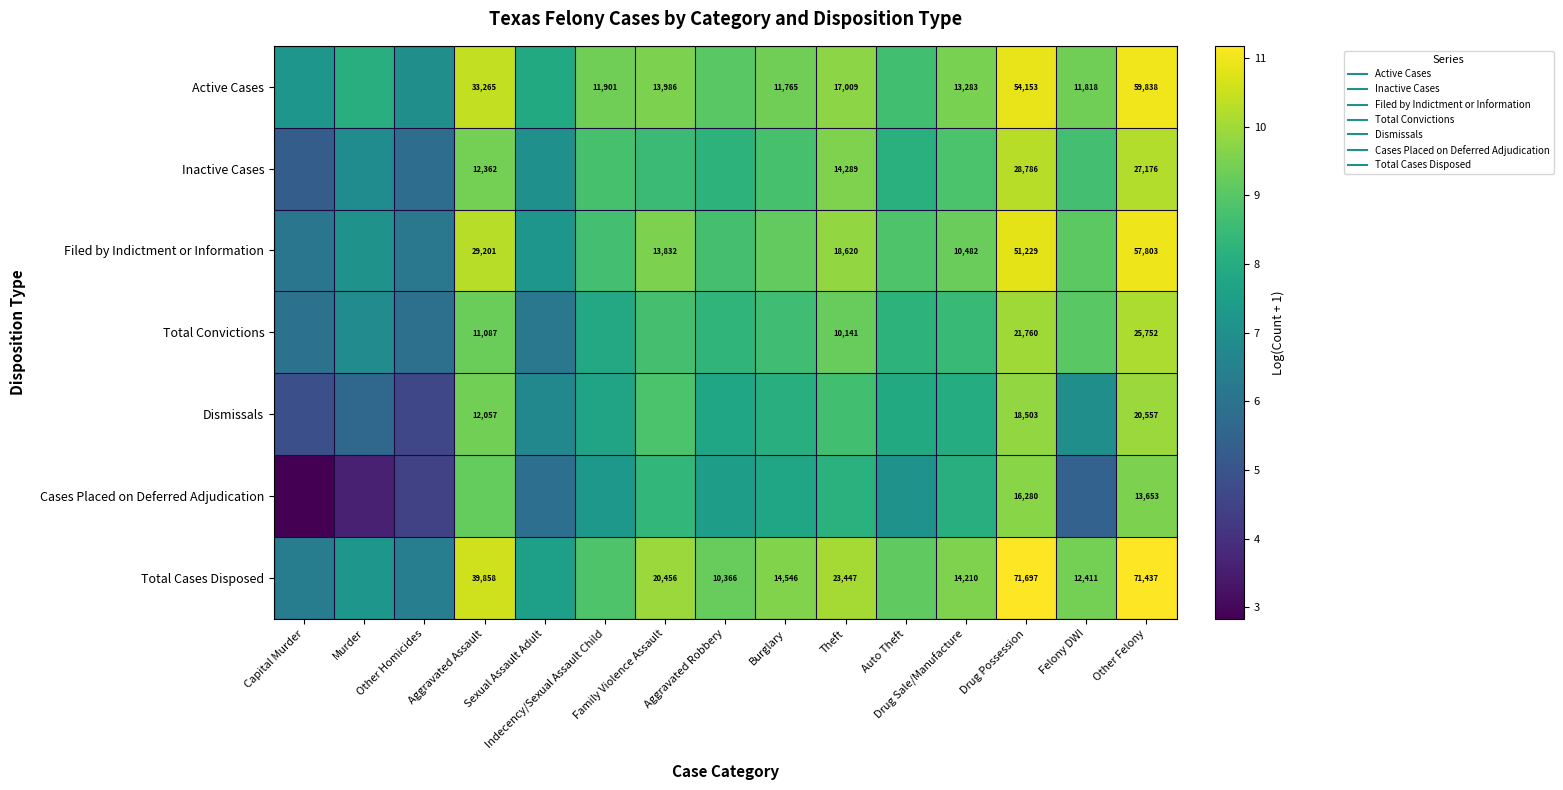

Which category has the highest value in the Inactive Cases series?

Drug Possession